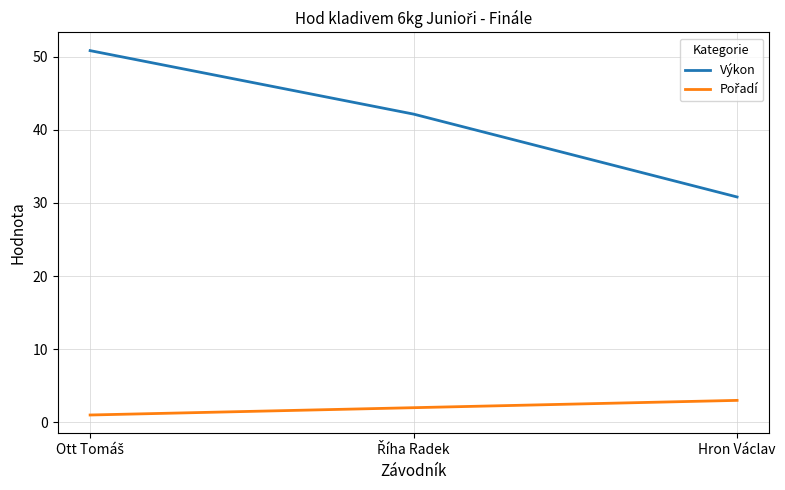

What is the difference between the maximum and second lowest values in the Výkon series?

8.7